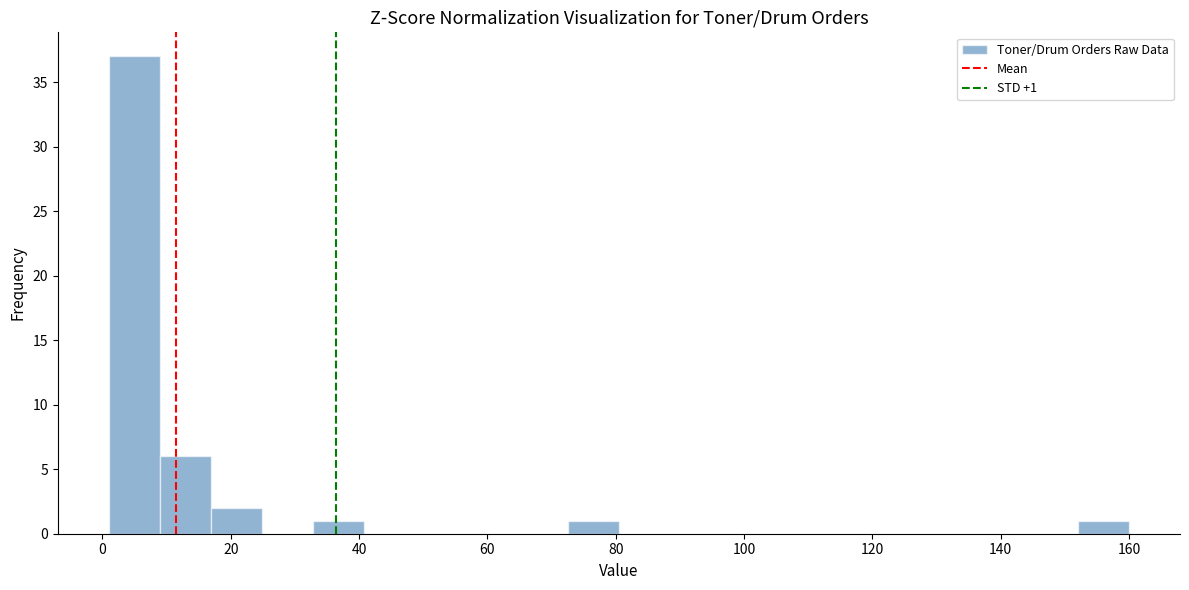

Around what value on the x-axis is the tallest bar? Give the approximate position of its centre, as read against the axis.

4